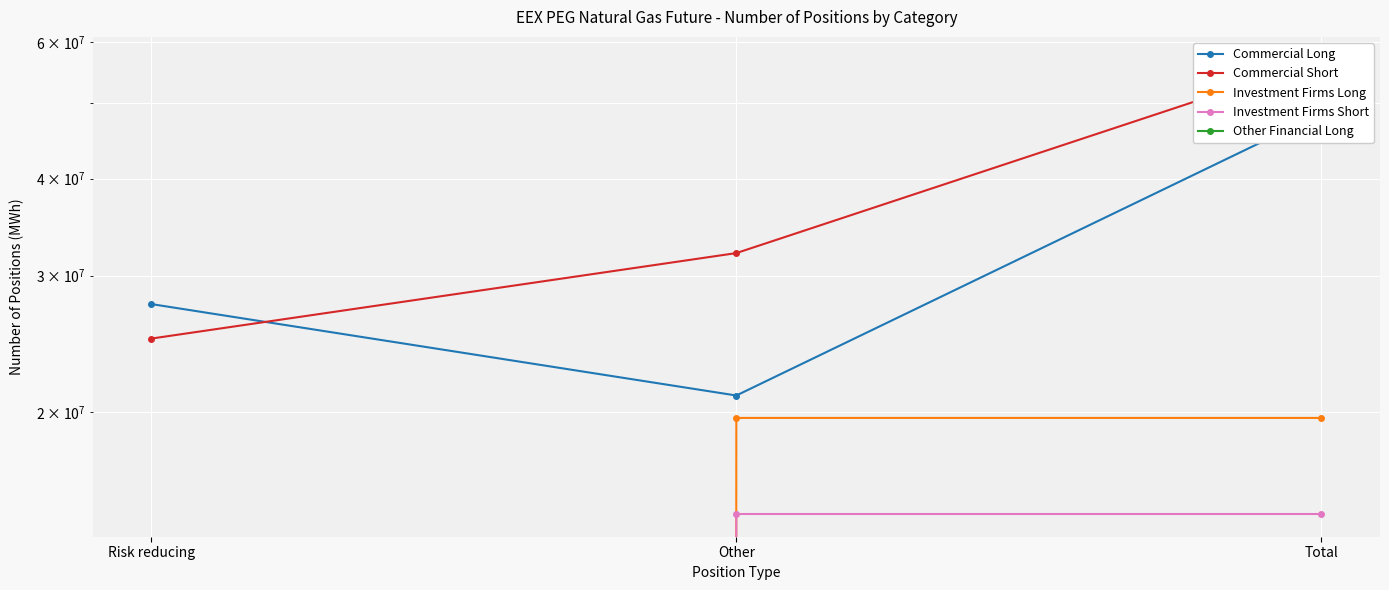

List the series in order of their peak value, lowest first.

Other Financial Long, Investment Firms Short, Investment Firms Long, Commercial Long, Commercial Short